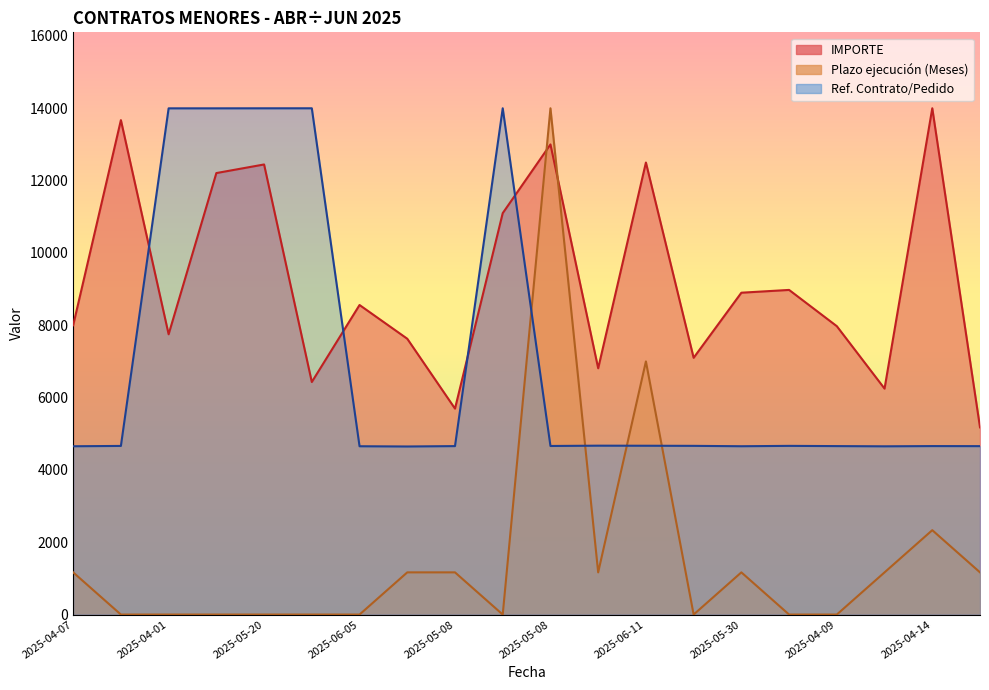

How many times do IMPORTE and Ref. Contrato/Pedido cross each other?

4